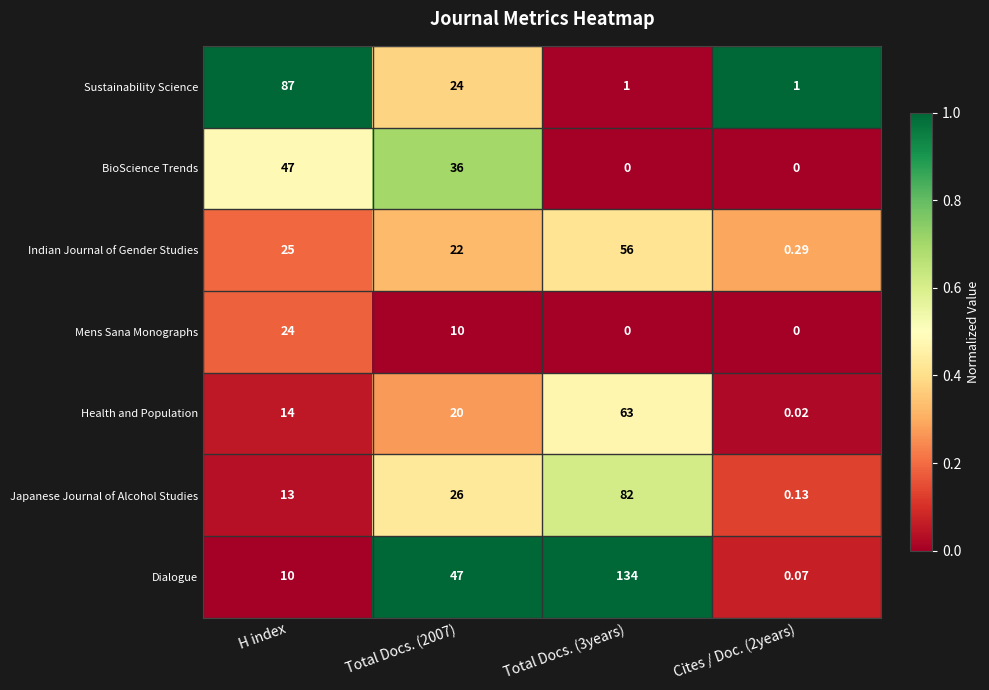

Which series has the largest total across all categories?

Dialogue